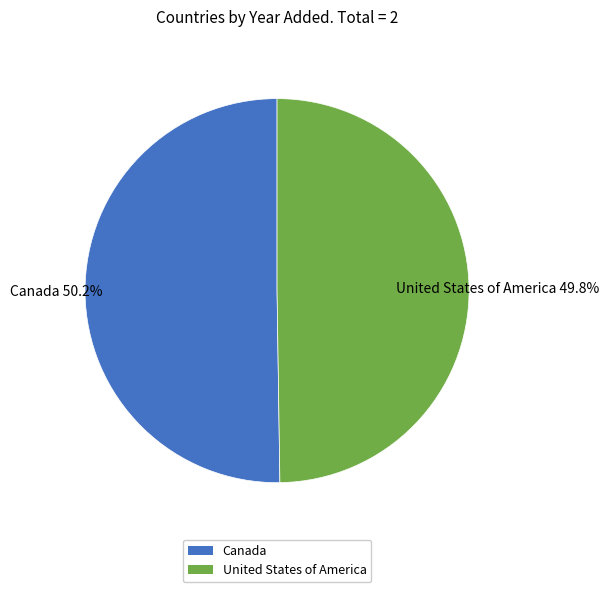

To the nearest percent, what is the combined percentage of United States of America and Canada?

100%